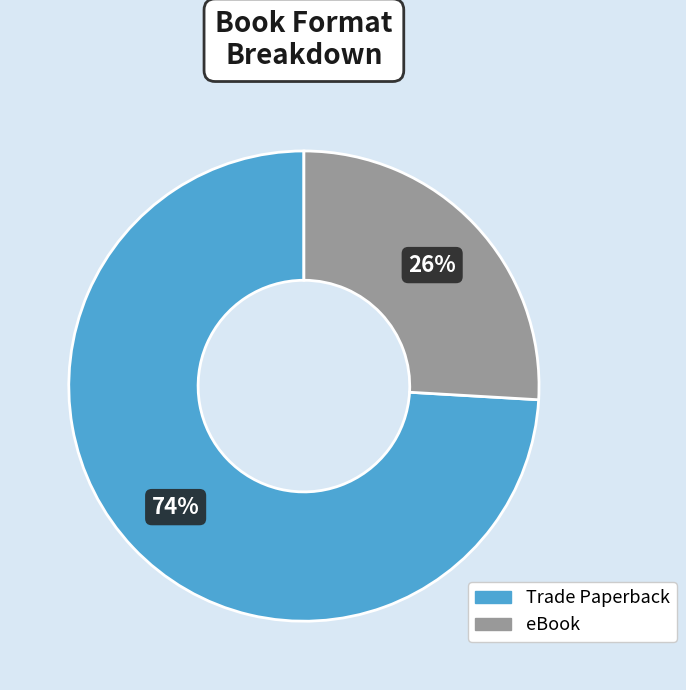

Rank the categories by value from highest to lowest.

Trade Paperback, eBook